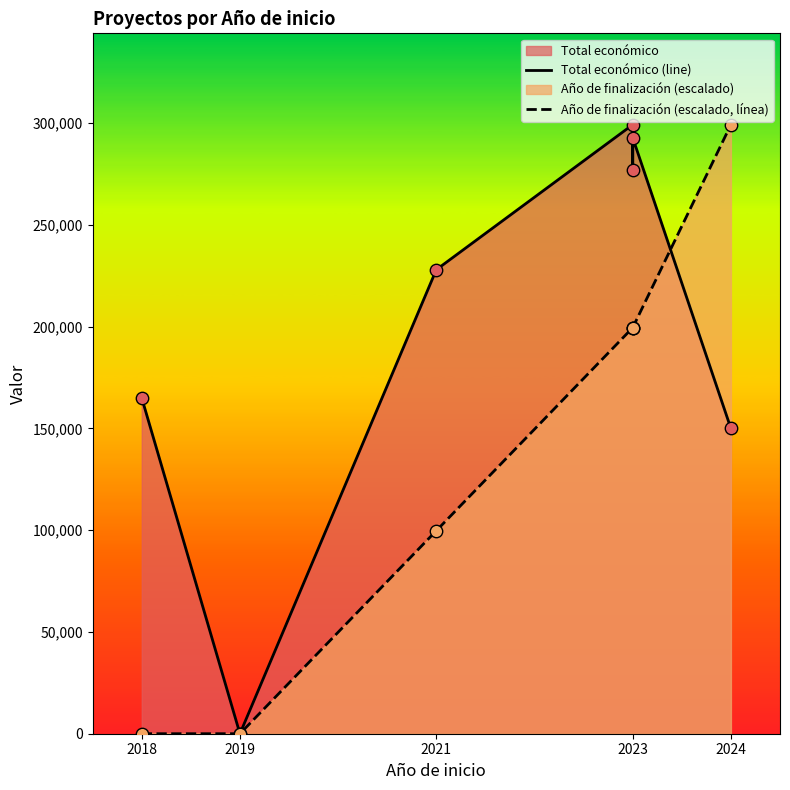

Which series has the widest spread of Y values?

Total económico (line)